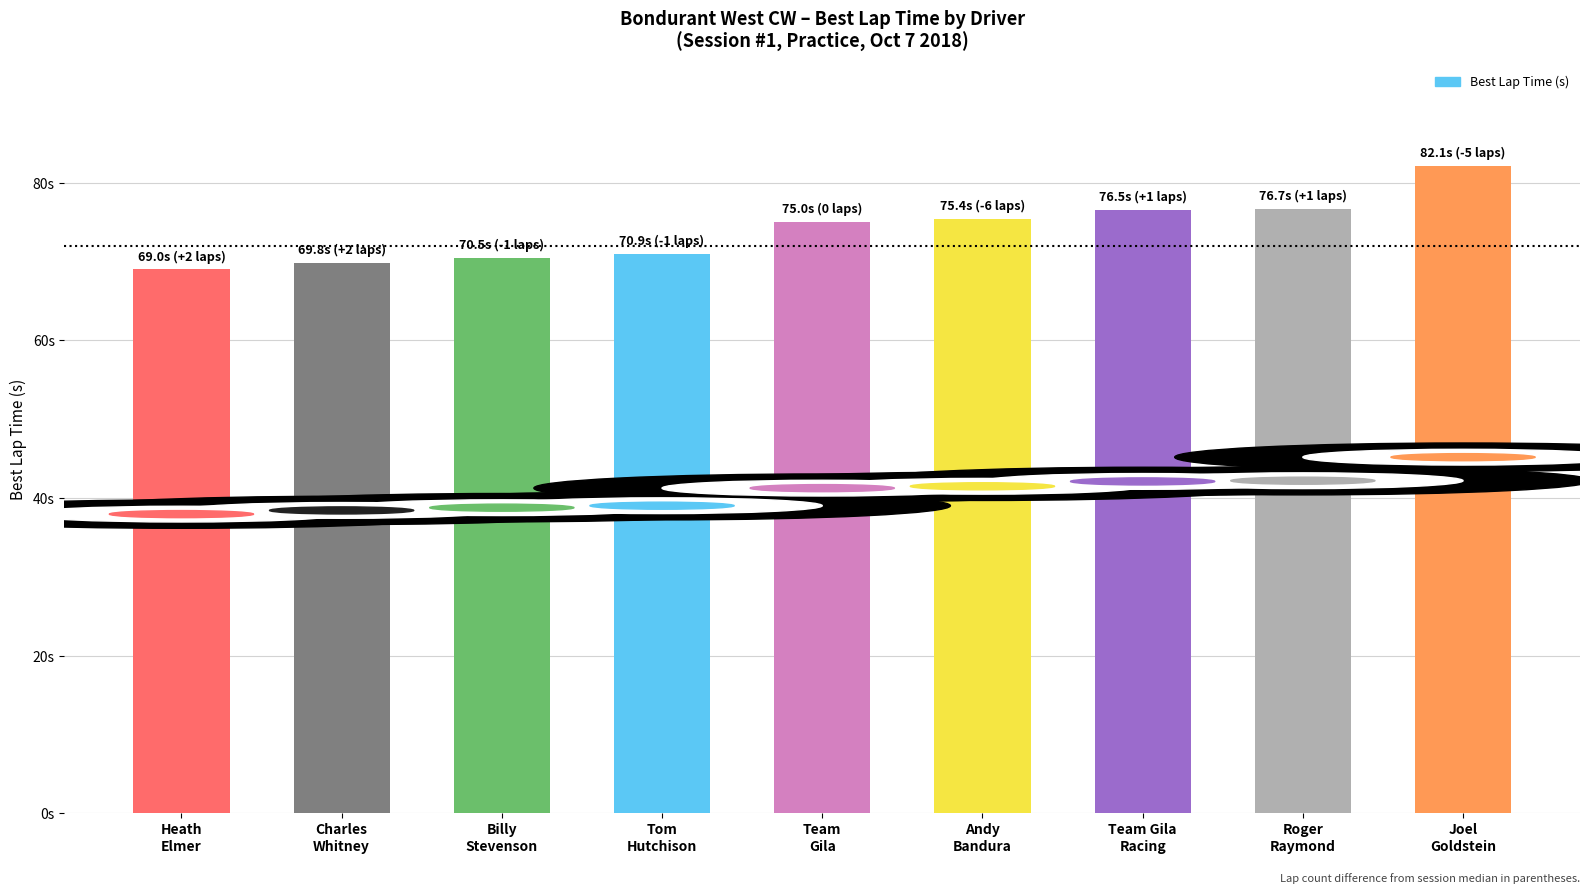

Rank the categories by value from lowest to highest.

Heath
Elmer, Charles
Whitney, Billy
Stevenson, Tom
Hutchison, Team
Gila, Andy
Bandura, Team Gila
Racing, Roger
Raymond, Joel
Goldstein